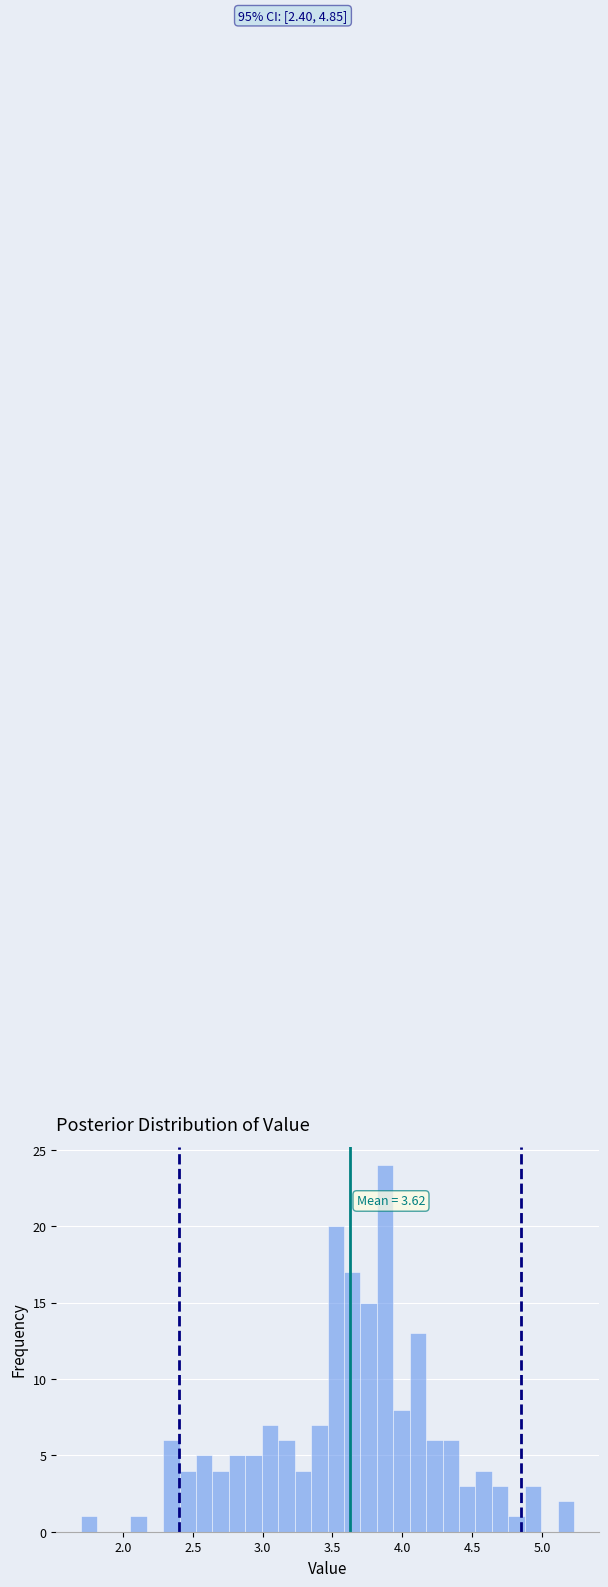

Around what value on the x-axis is the tallest bar? Give the approximate position of its centre, as read against the axis.

3.90